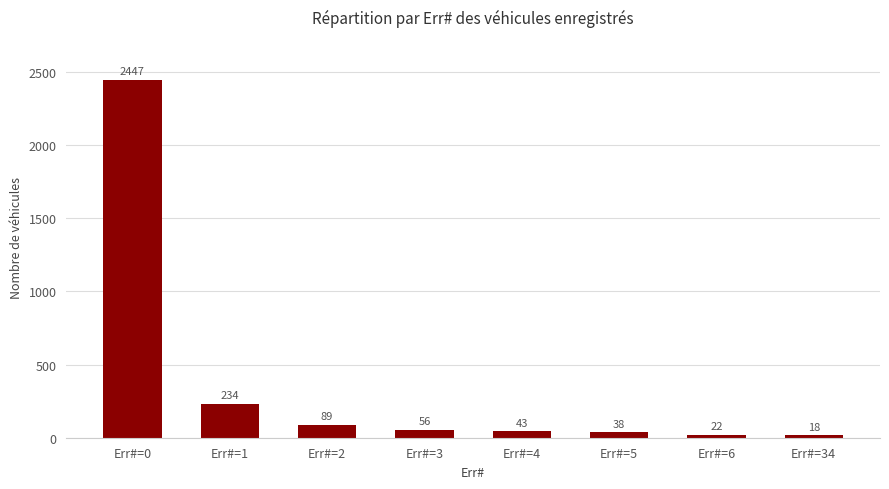

What is the maximum value shown in the chart?

2447